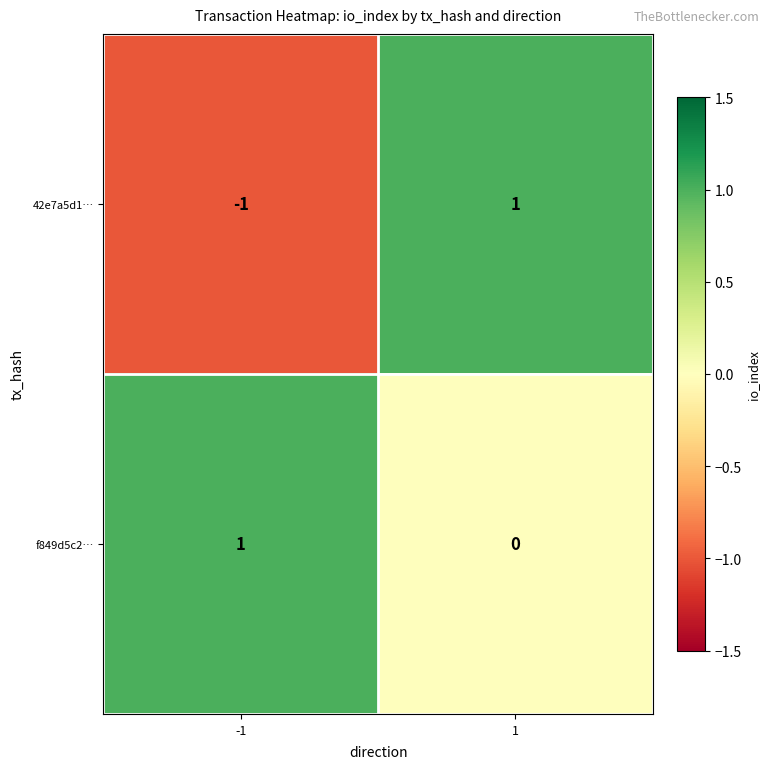

At which category does the chart reach its minimum across all series?

-1